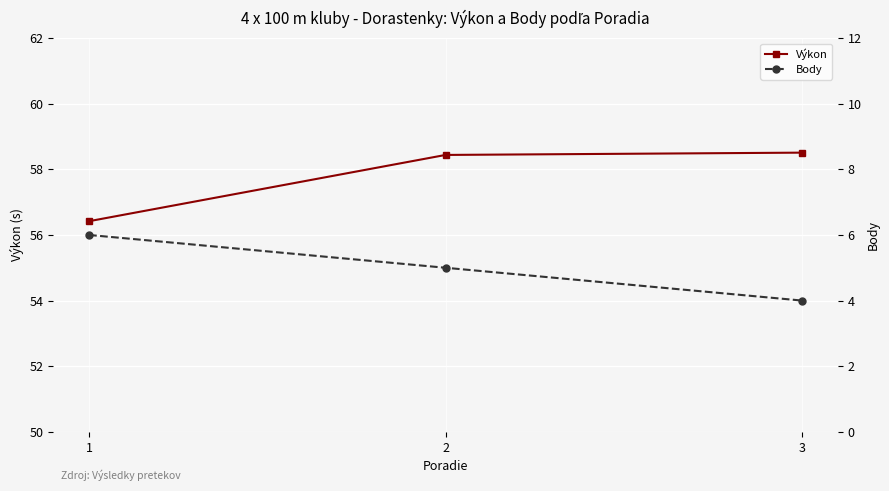

What are all the series names shown in the legend?

Výkon, Body